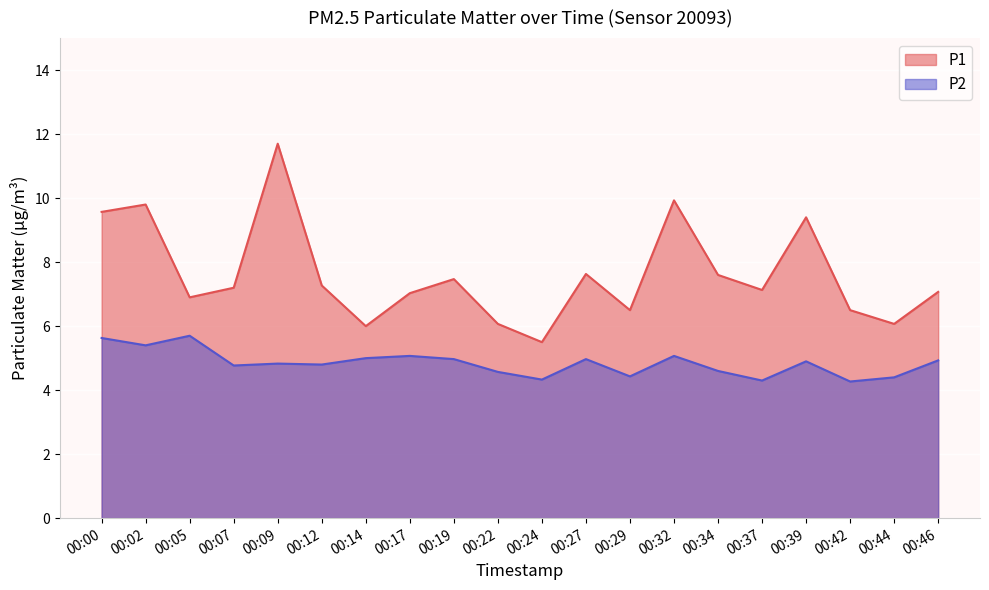

In P2, how many points are higher than both neighbors (excluding endpoints)?

6